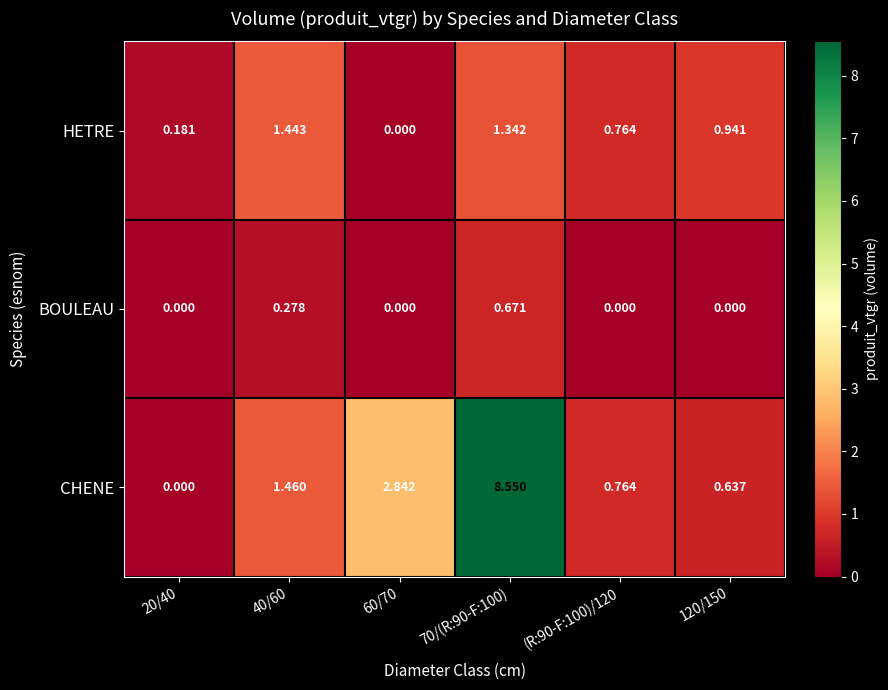

Which series has the largest total across all categories?

CHENE